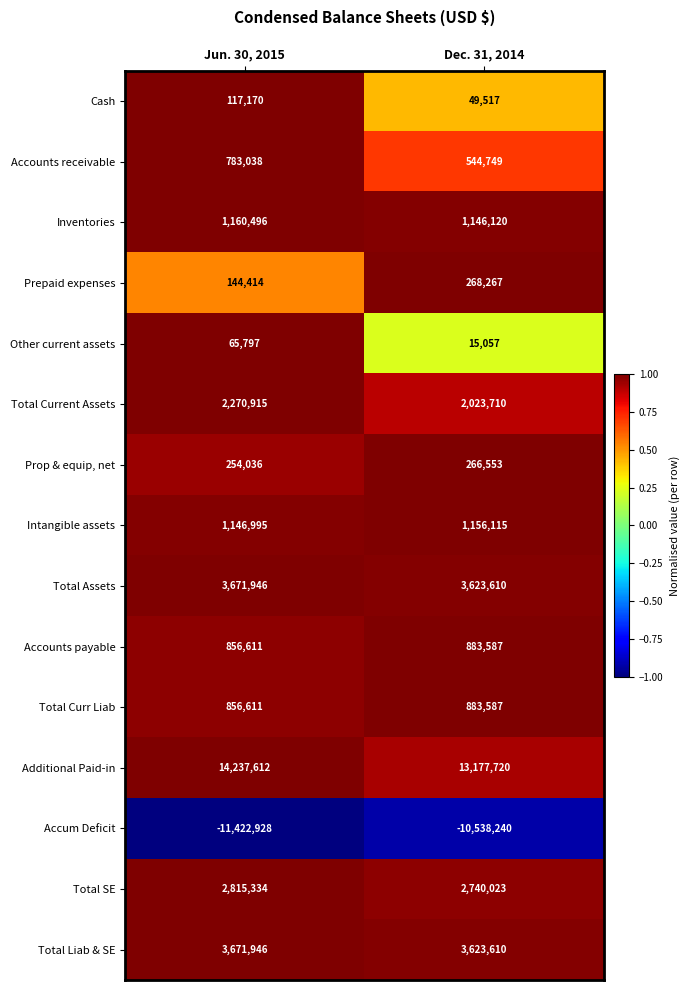

At how many categories does at least one series exceed 0?

2